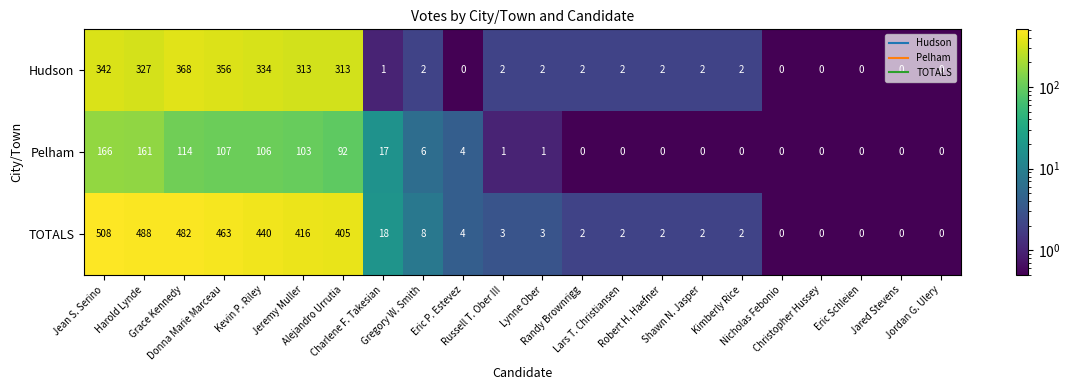

At how many categories does at least one series exceed 455?

4